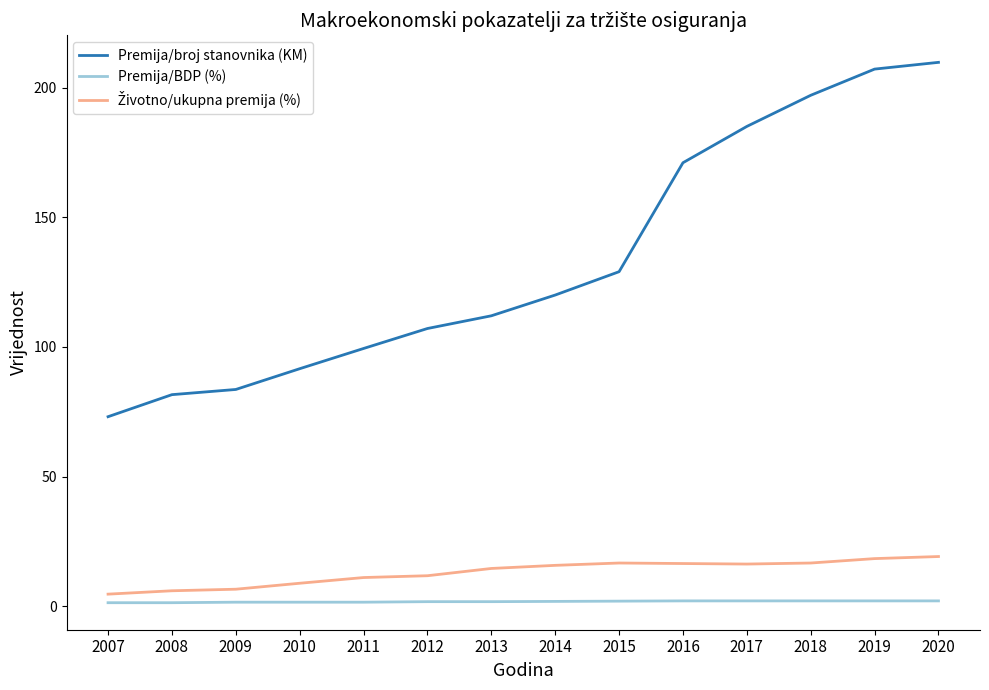

Is it true that Premija/broj stanovnika (KM) equals 83.6 at 2009?

True